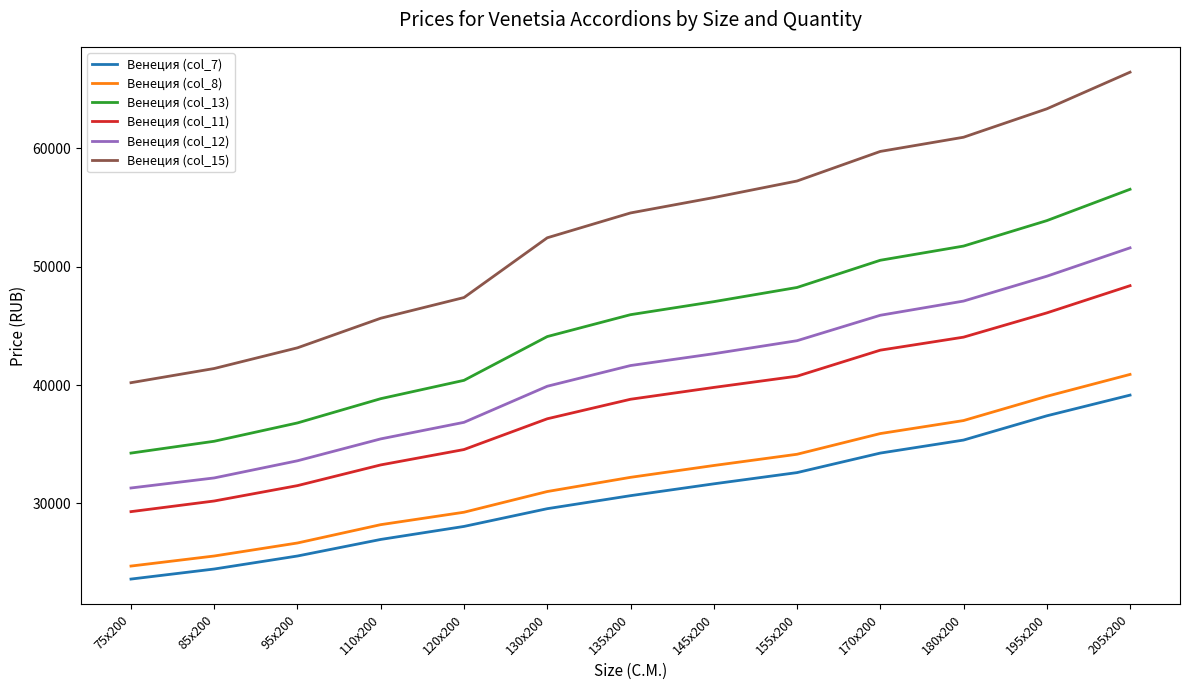

Is the value of Венеция (col_15) at 75x200 greater than the value of Венеция (col_8) at 110x200?

Yes